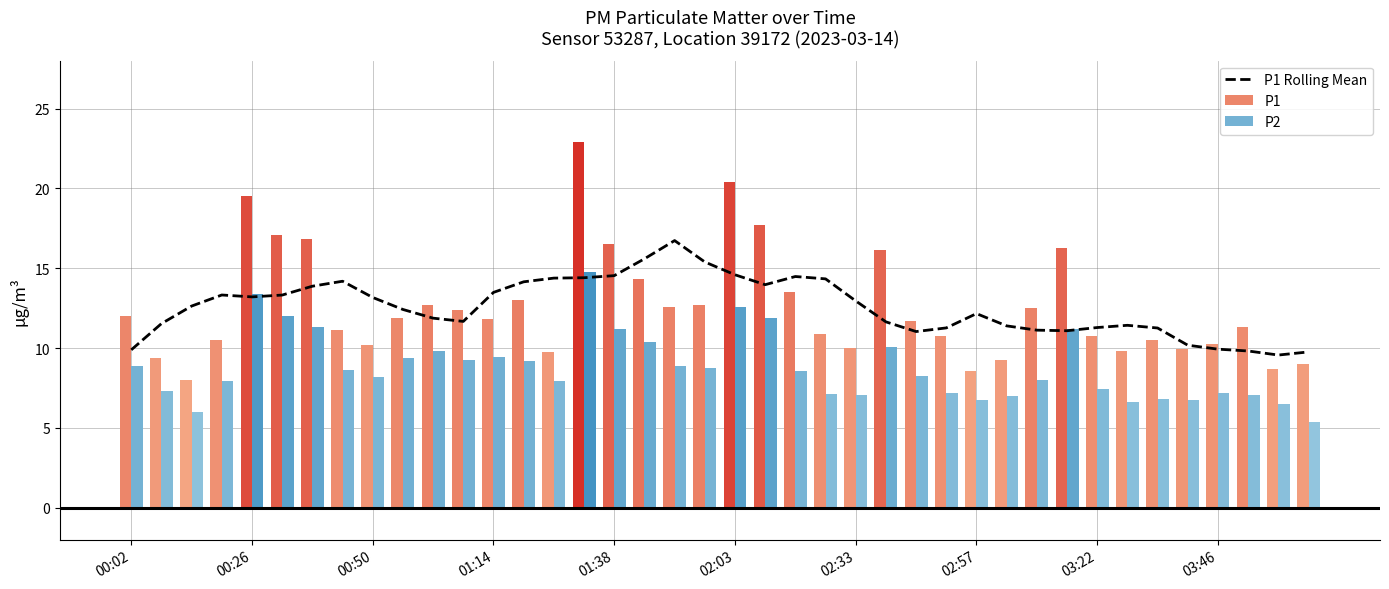

What is the highest value of the P1 Rolling Mean series?

16.7